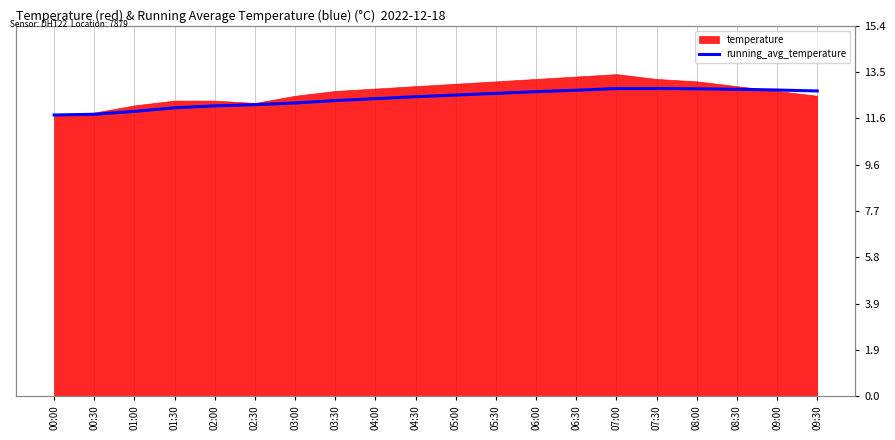

How many data points are less than 12?

3